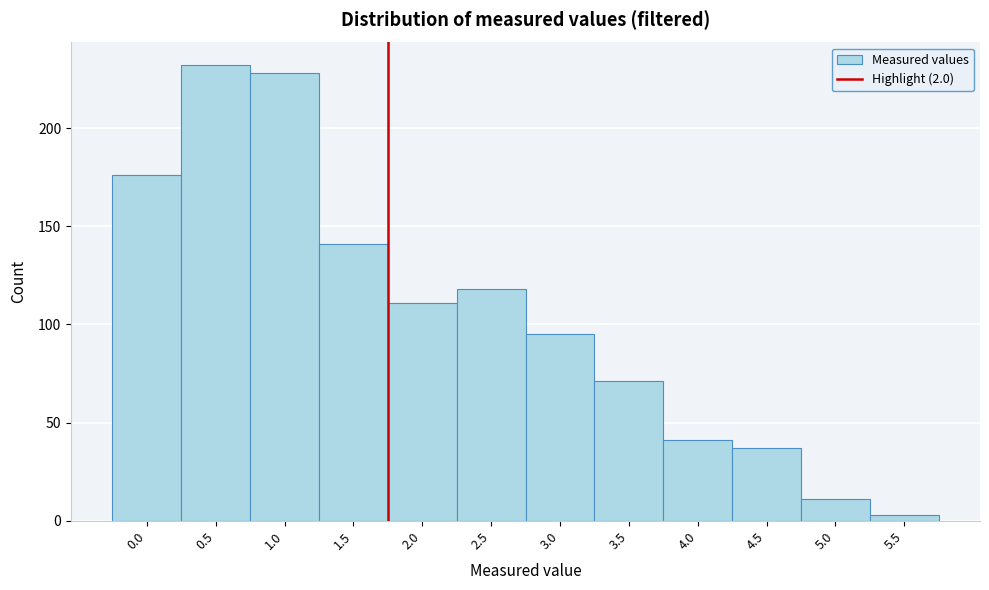

Reading left to right, extract all data points from this chart.

0.0=176	0.5=232	1.0=228	1.5=141	2.0=111	2.5=118	3.0=95	3.5=71	4.0=41	4.5=37	5.0=11	5.5=3